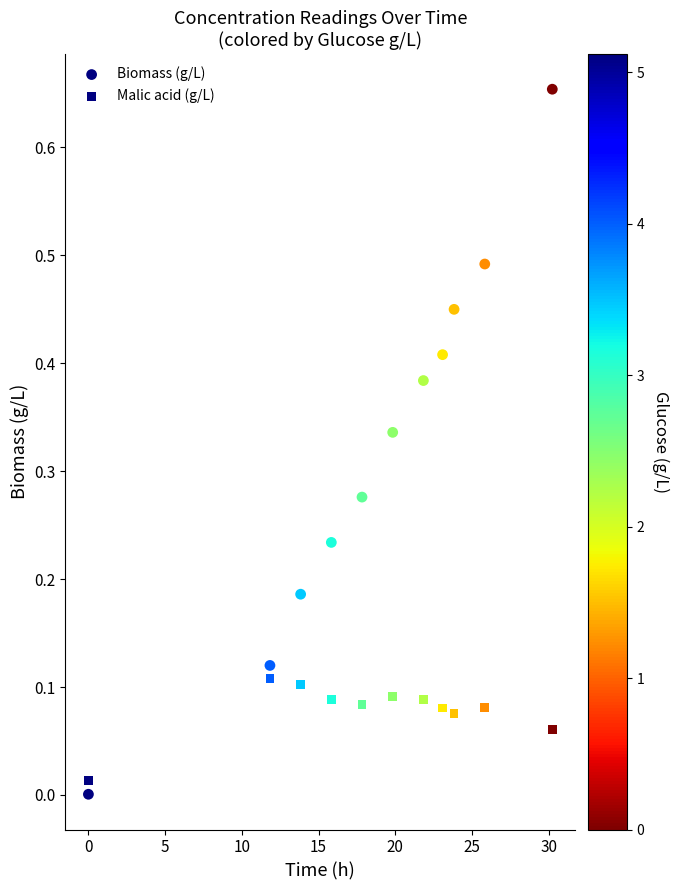

Count the number of points in this scatter plot.

22